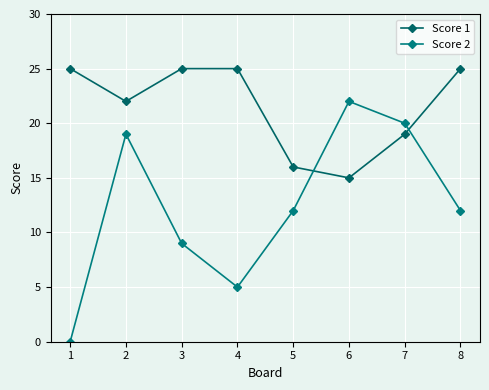

What is the difference between the maximum and minimum values in the Score 1 series?

10